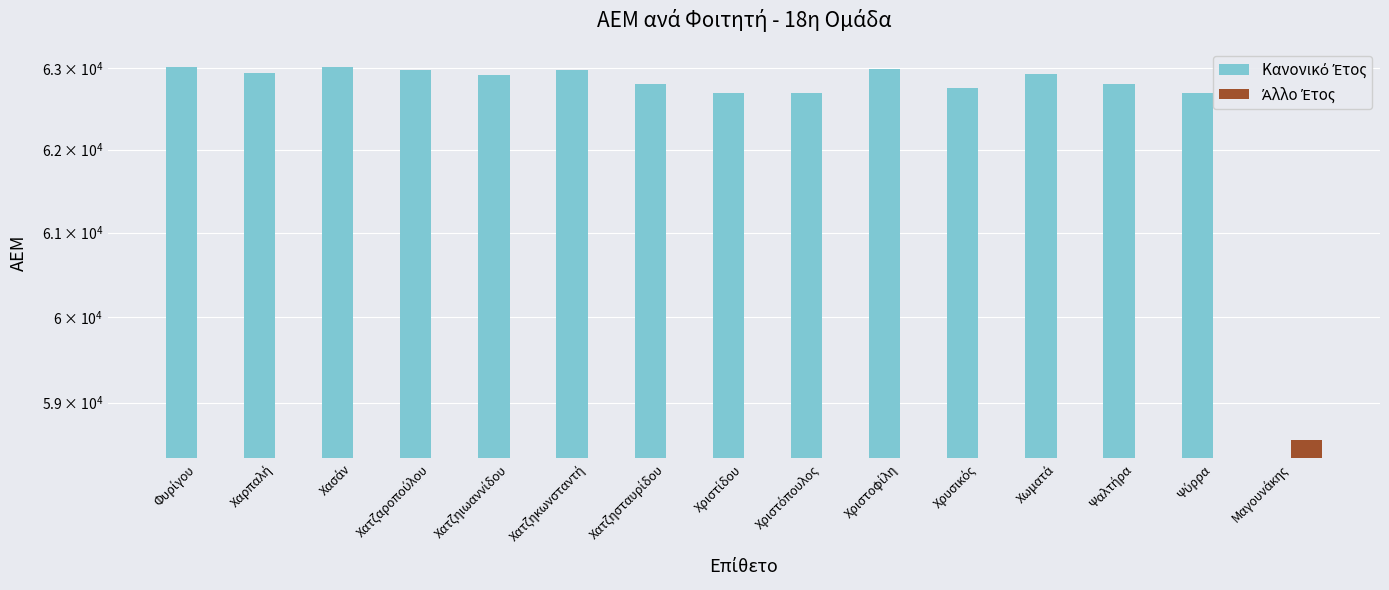

The Άλλο Έτος series shows 0 at Χριστοφίλη. True or false?

True